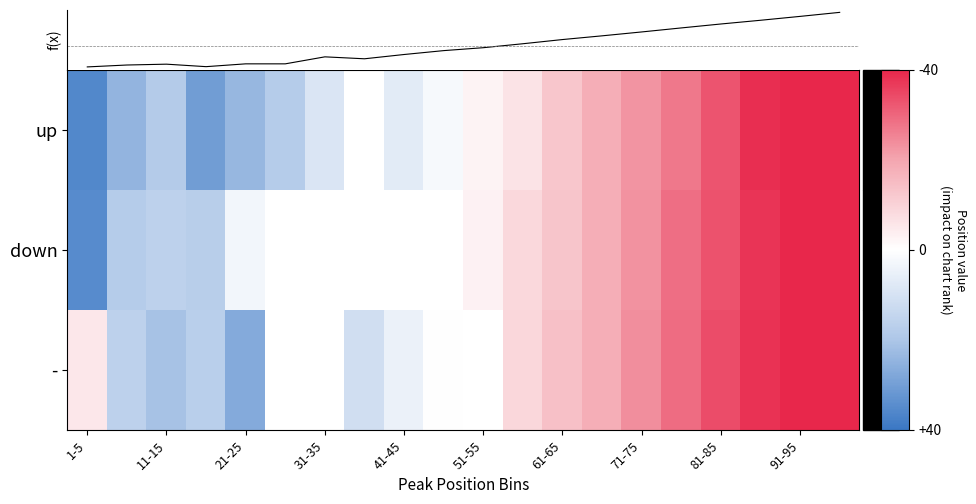

How many data points does each series have?

20